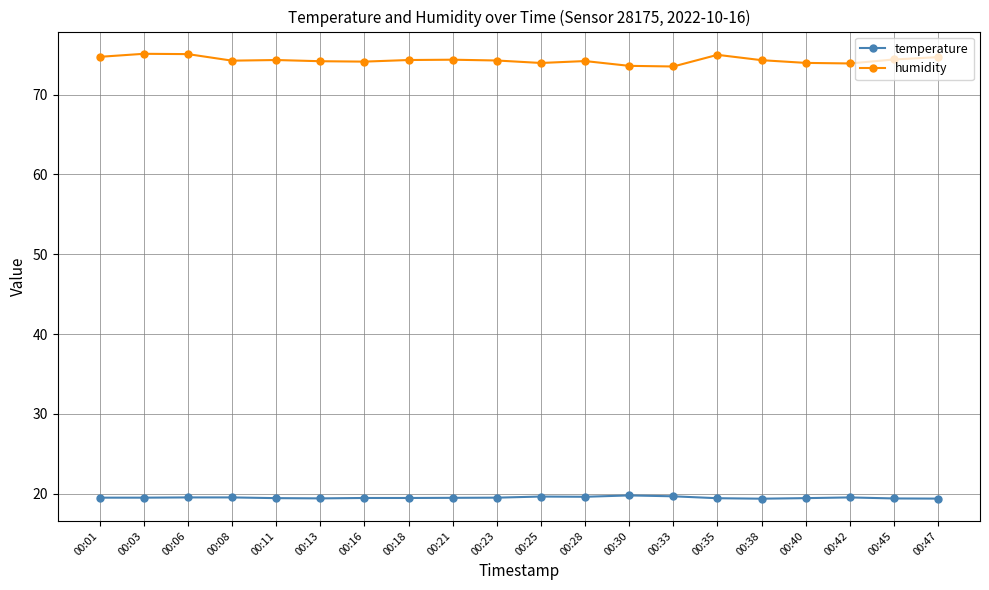

Which series has the widest spread of values?

humidity